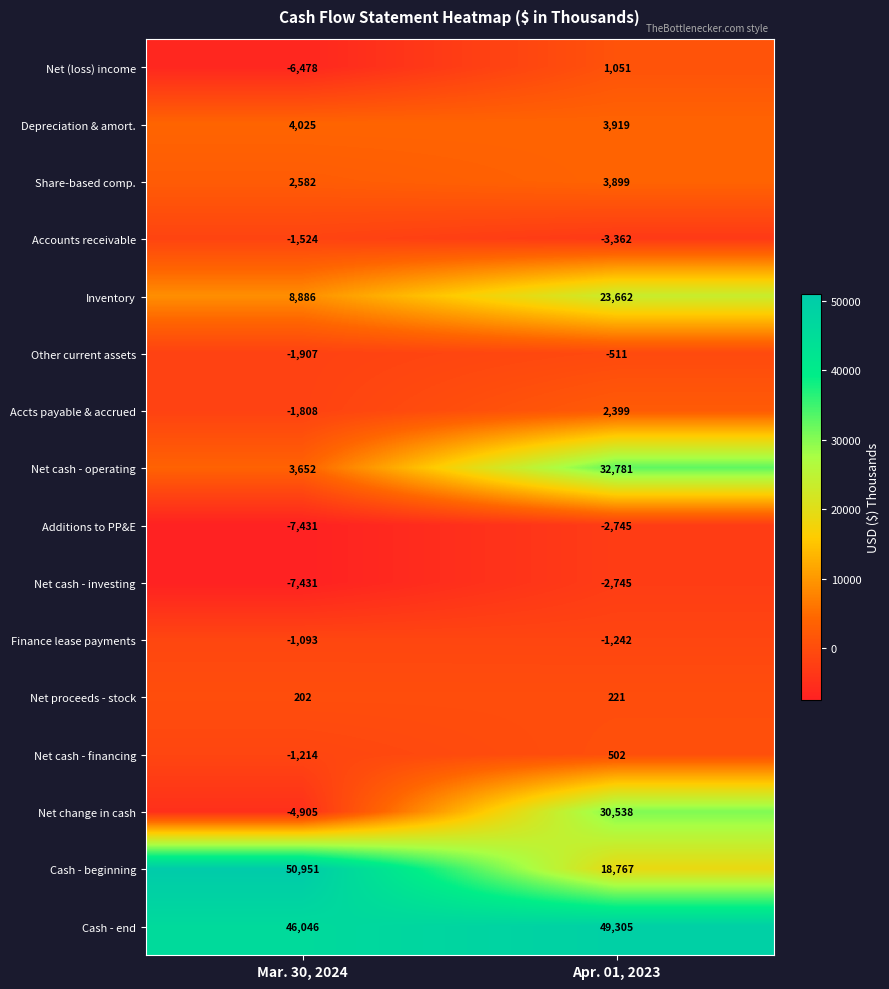

What is the average value of the Depreciation & amort. series?

3972